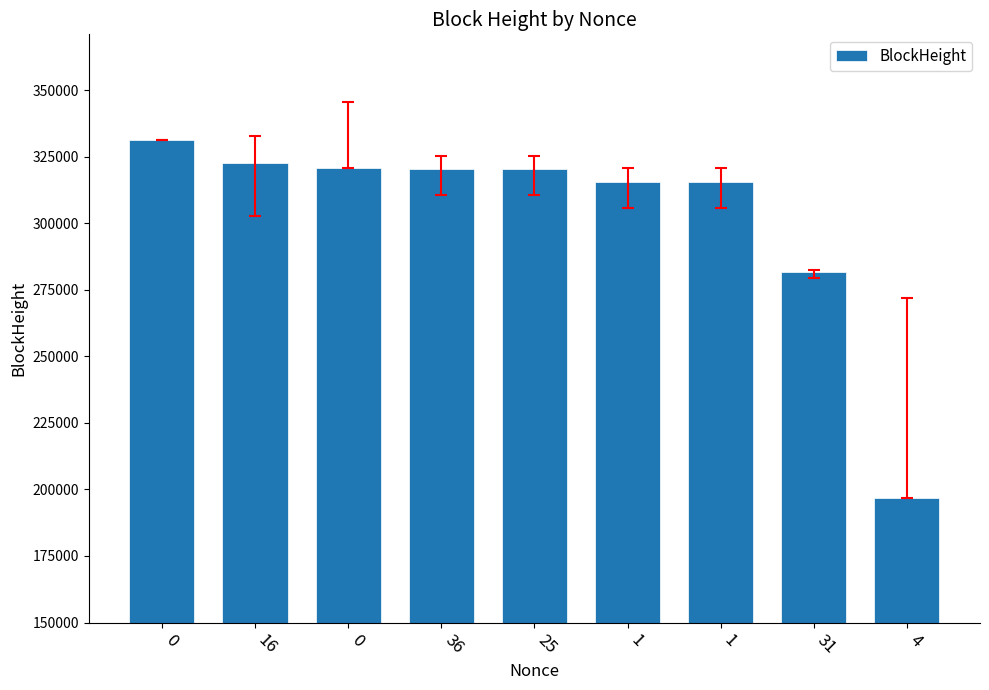

Count the number of data series in this chart.

1